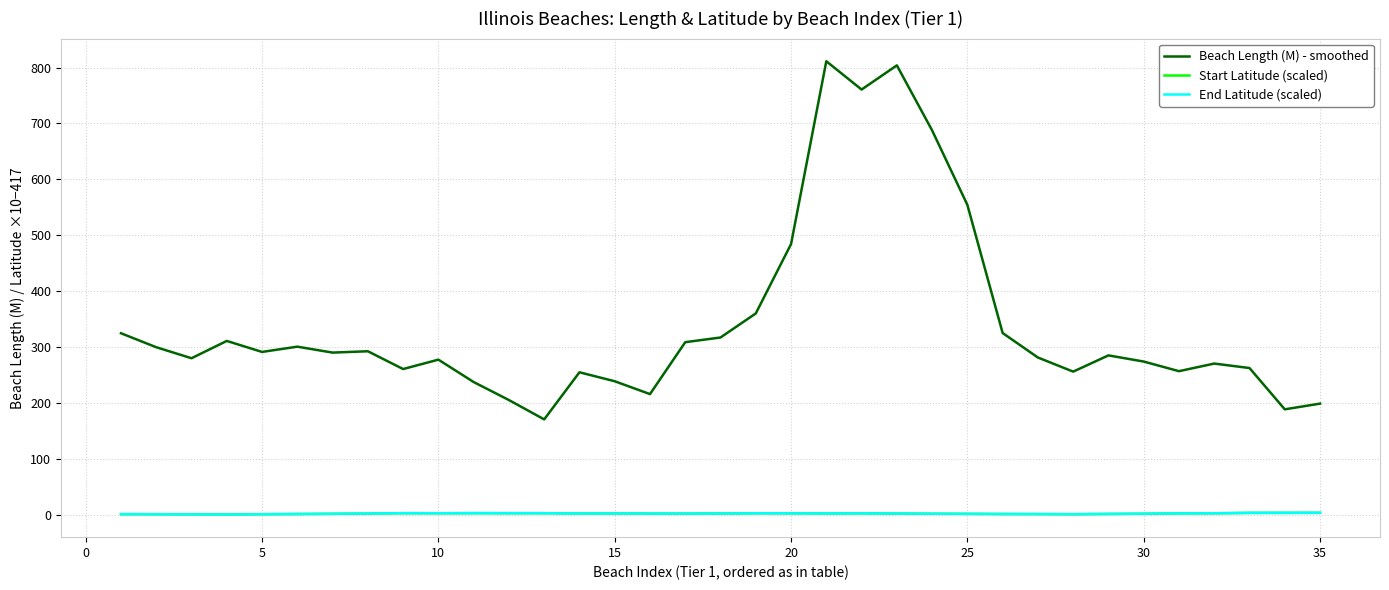

Which series has the largest total across all categories?

Beach Length (M) - smoothed